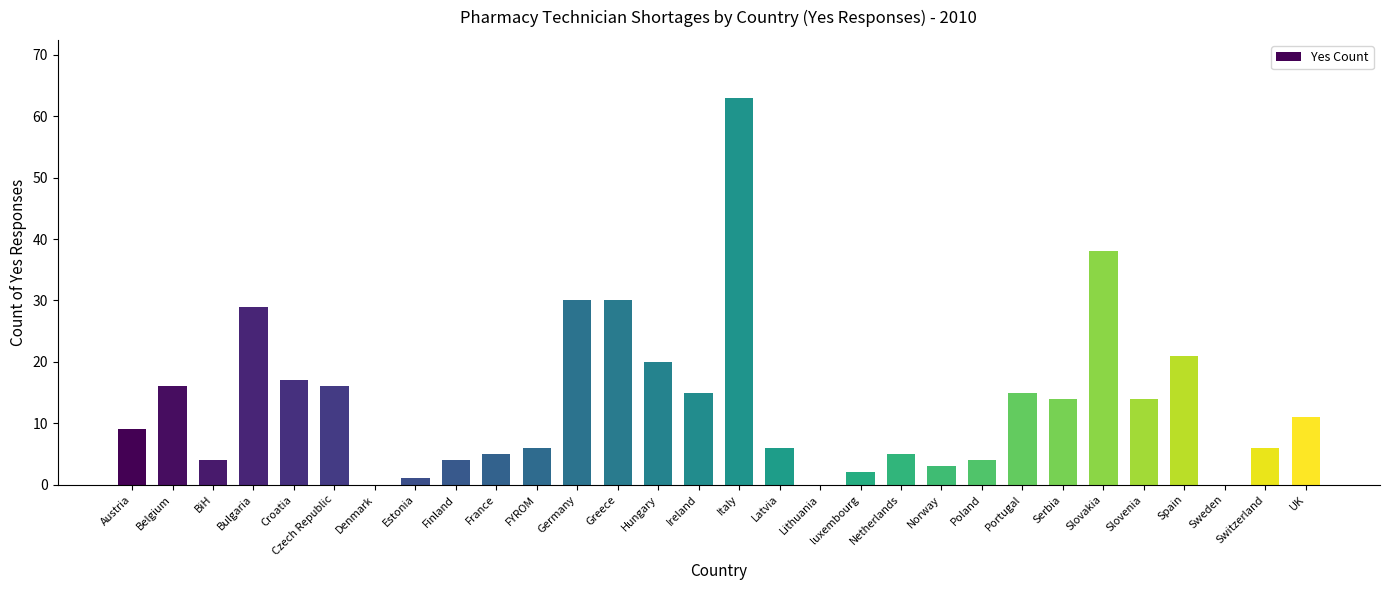

Which category has the highest value across all series?

Italy